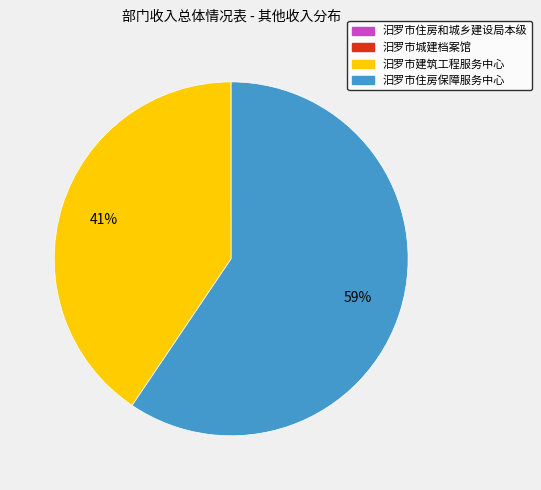

To the nearest percent, what portion does 汨罗市建筑工程服务中心 represent?

41%